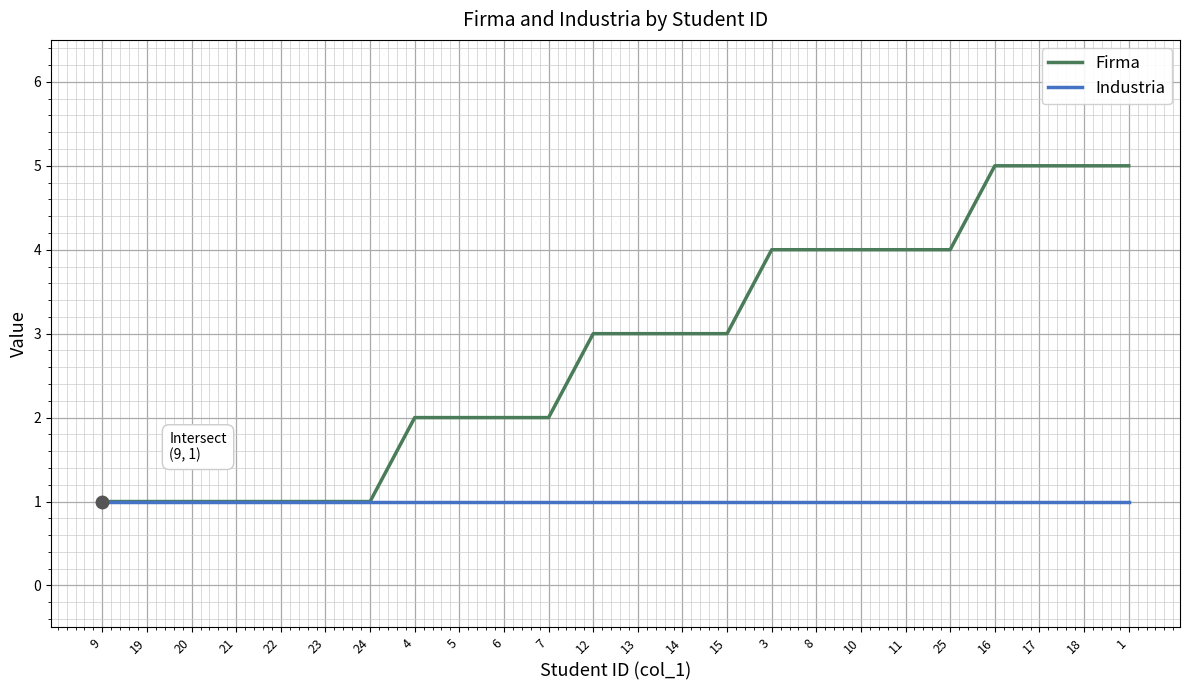

Count the Firma values in the range 1 to 4.

20